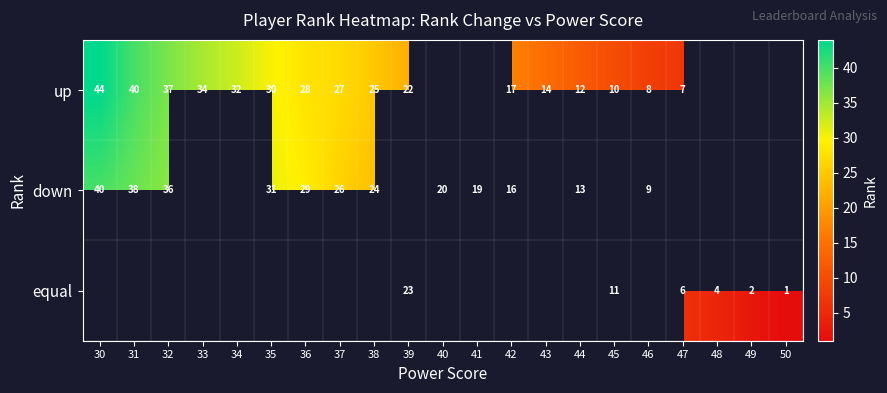

True or false: down has a value of 20 at 40.

True